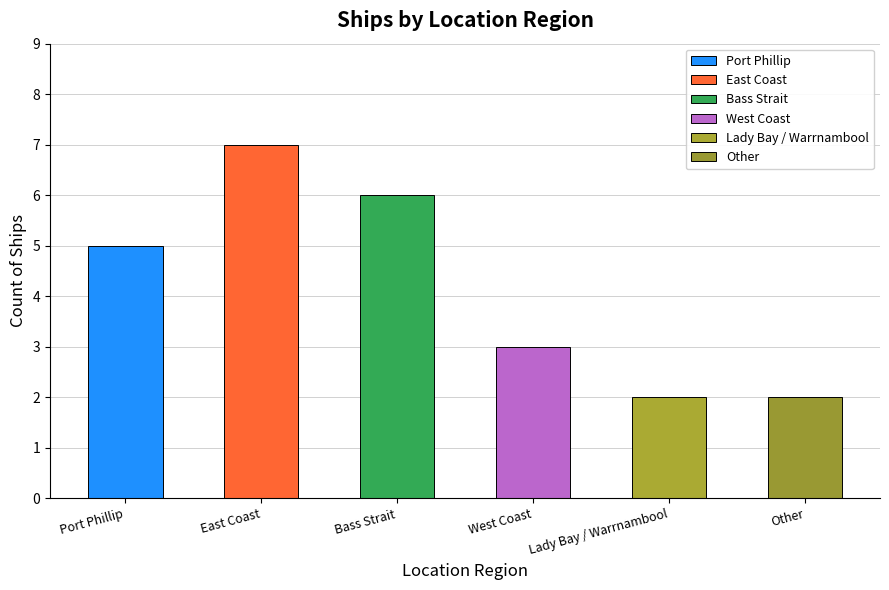

Rank the categories by value from highest to lowest.

East Coast, Bass Strait, Port Phillip, West Coast, Lady Bay / Warrnambool, Other